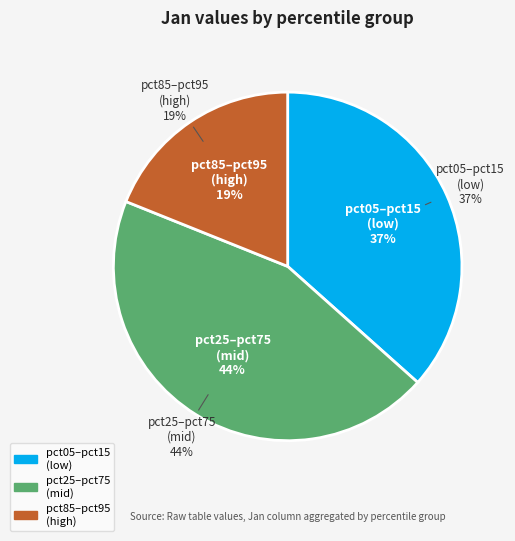

Is the sum of pct95 and pct05 greater than half?

No